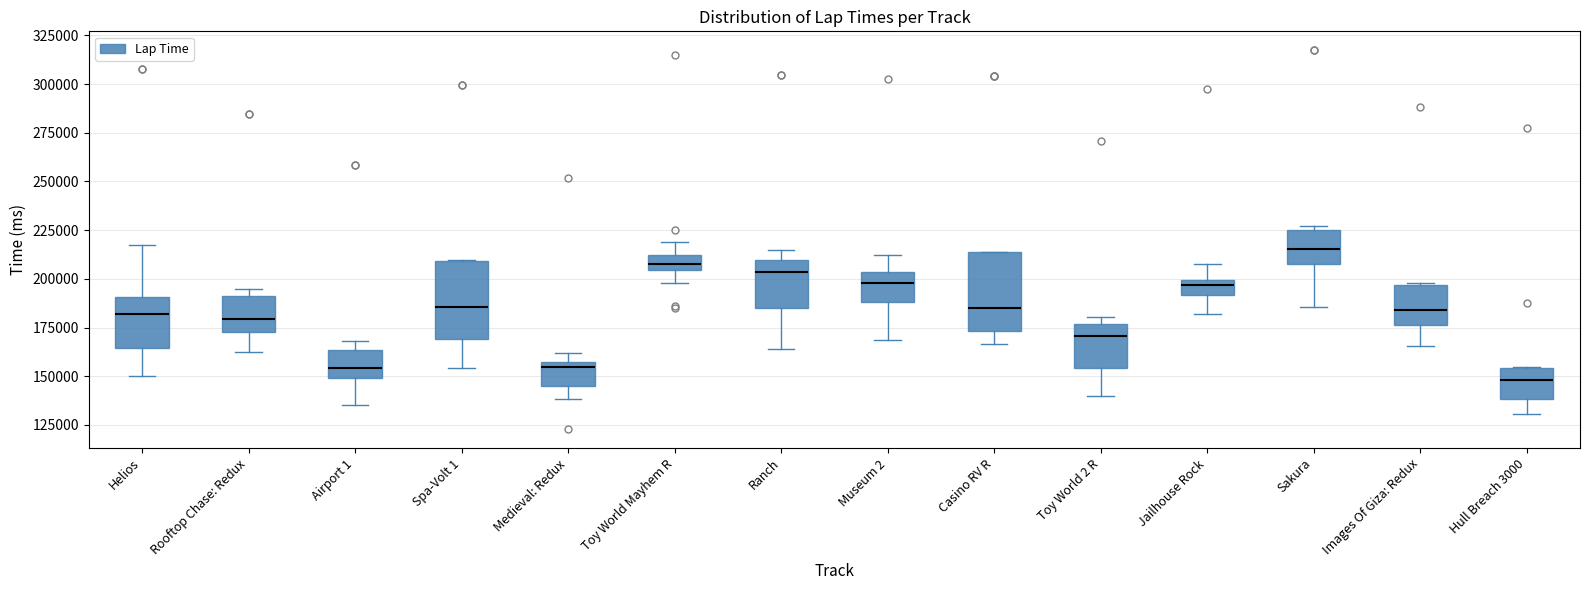

Reading left to right, transcribe this box plot: for each box, give where its median line is, the range the box spans, and where its two whiskers end, as read against the y-axis. The values are not printed on the chart, so give them approximately, as read against the axis.

Helios: median 180000, box 165000 to 190000, whiskers 150000 to 220000
Rooftop Chase: Redux: median 180000, box 175000 to 190000, whiskers 160000 to 195000
Airport 1: median 155000, box 150000 to 165000, whiskers 135000 to 170000
Spa-Volt 1: median 185000, box 170000 to 210000, whiskers 155000 to 210000
Medieval: Redux: median 155000 (just below the box's upper edge), box 145000 to 155000, whiskers 140000 to 160000
Toy World Mayhem R: median 205000 (inside the box), box 205000 to 210000, whiskers 200000 to 220000
Ranch: median 205000, box 185000 to 210000, whiskers 165000 to 215000
Museum 2: median 200000, box 190000 to 205000, whiskers 170000 to 210000
Casino RV R: median 185000, box 175000 to 215000, whiskers 165000 to 215000
Toy World 2 R: median 170000, box 155000 to 175000, whiskers 140000 to 180000
Jailhouse Rock: median 195000, box 190000 to 200000, whiskers 180000 to 210000
Sakura: median 215000, box 210000 to 225000, whiskers 185000 to 225000 (just above the box's upper edge)
Images Of Giza: Redux: median 185000, box 175000 to 195000, whiskers 165000 to 200000
Hull Breach 3000: median 150000, box 140000 to 155000, whiskers 130000 to 155000